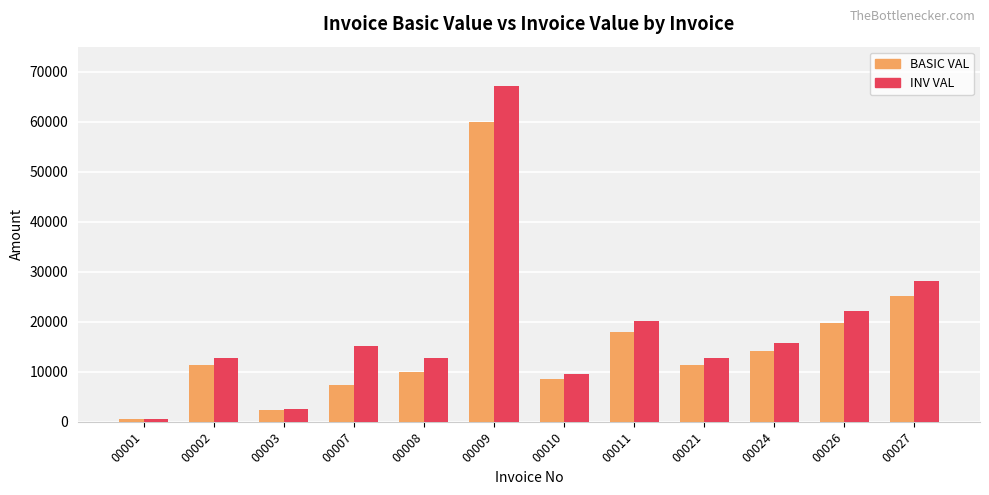

The value of BASIC VAL at 00021 is 3576.9. True or false?

False